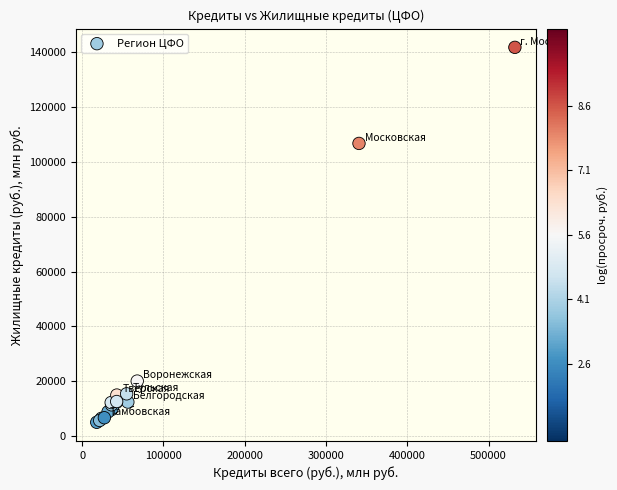

What Y value in the scatter plot is closest to 73410?

106767